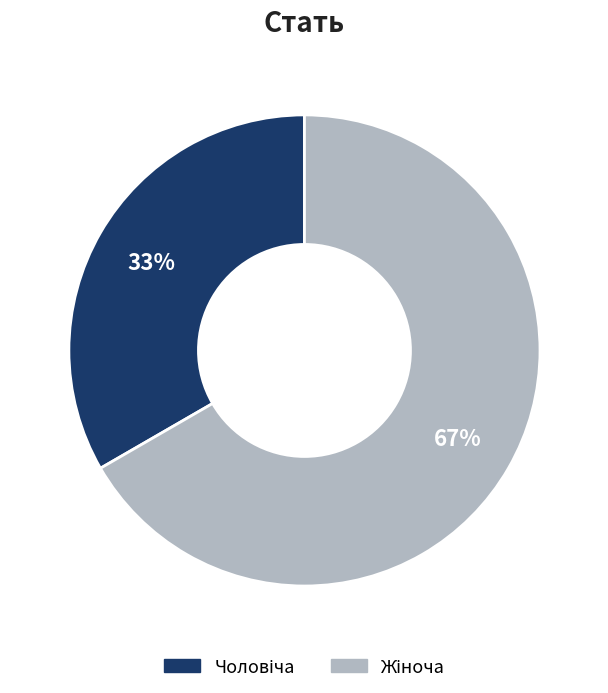

Does any single category account for the majority?

Yes